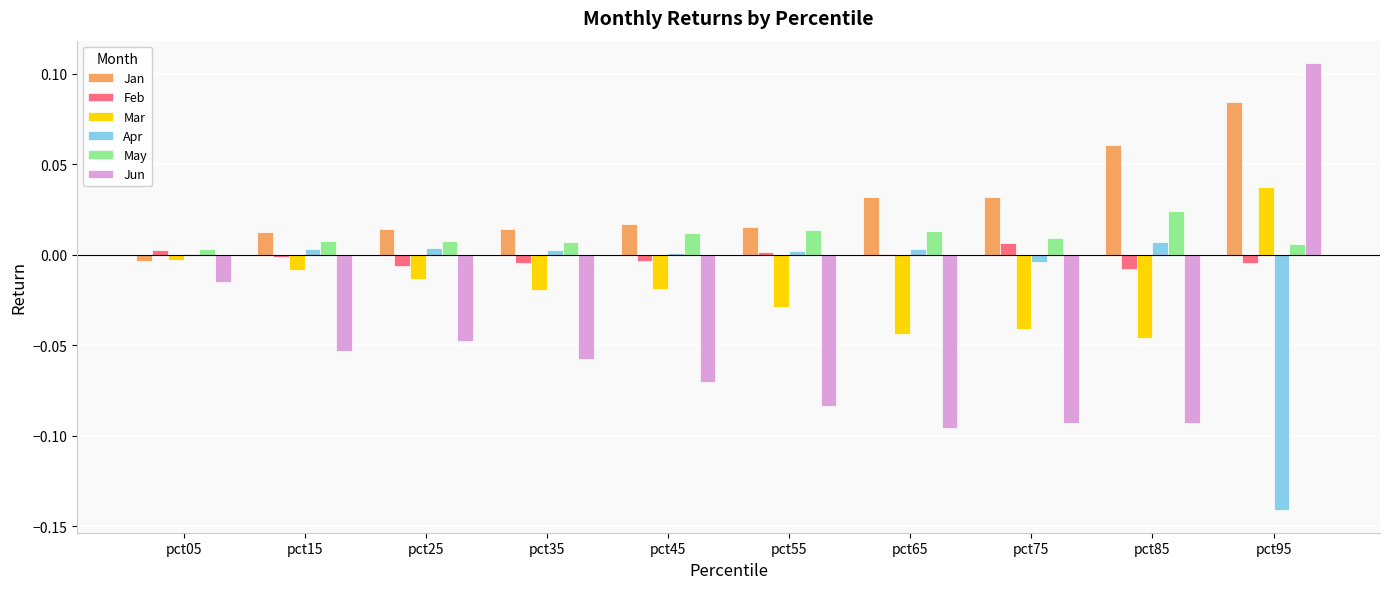

Which series changed the most between pct25 and pct55?

Jun